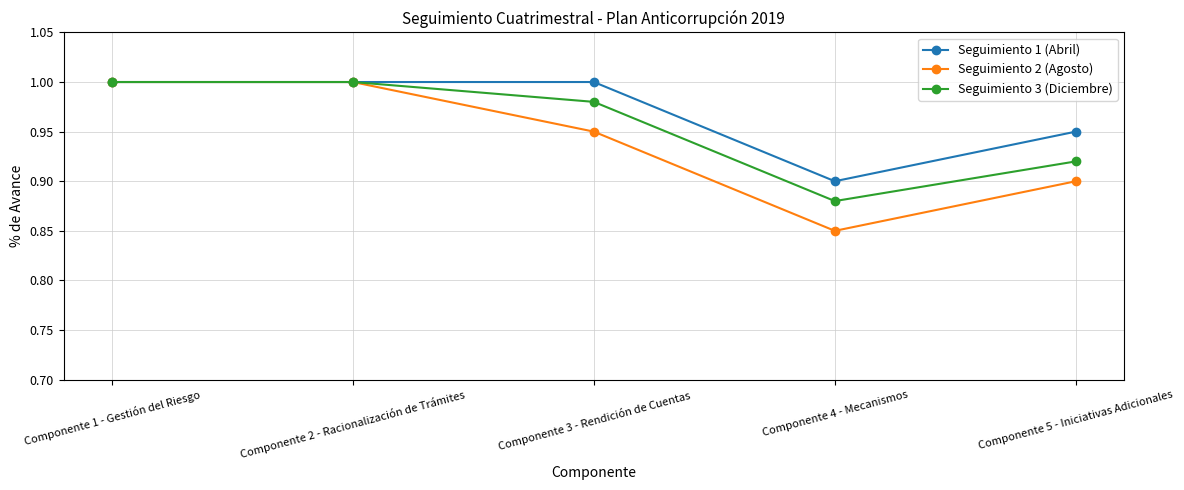

Is the value of Seguimiento 3 (Diciembre) at Componente 5 - Iniciativas Adicionales greater than the value of Seguimiento 2 (Agosto) at Componente 2 - Racionalización de Trámites?

No